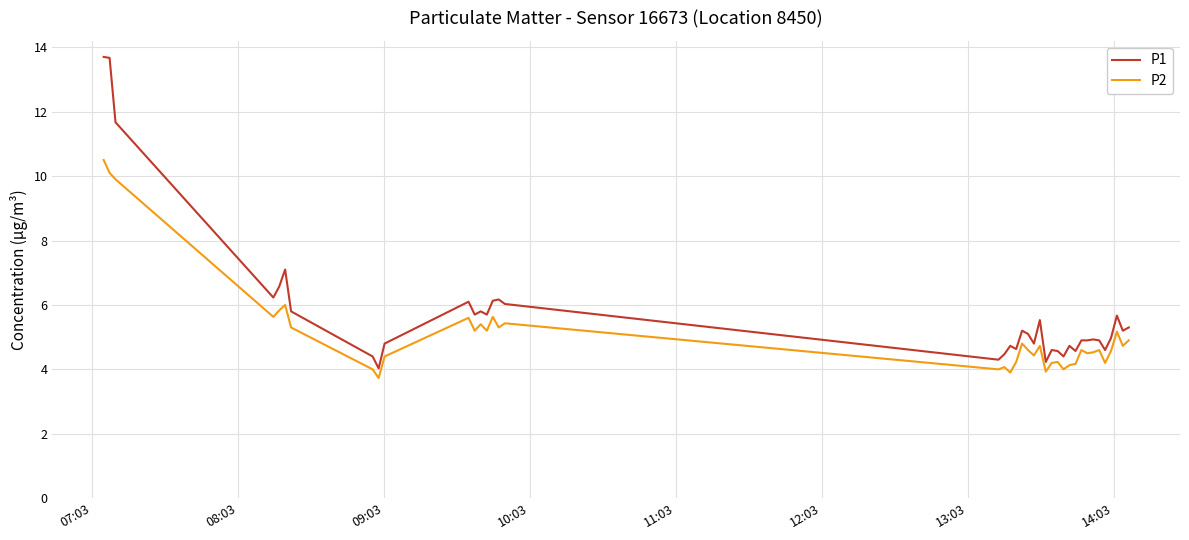

List the series in order of their peak value, lowest first.

P2, P1